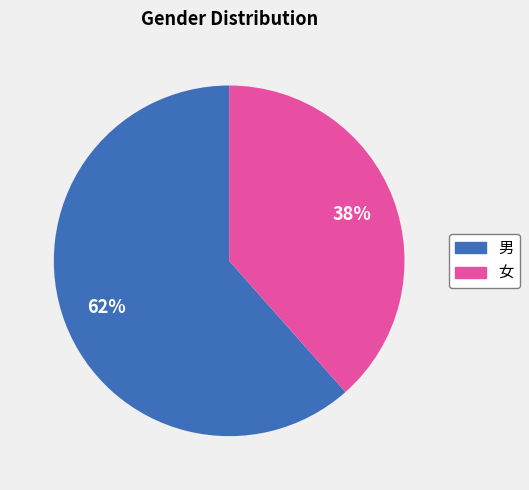

Rank the categories by value from lowest to highest.

女, 男